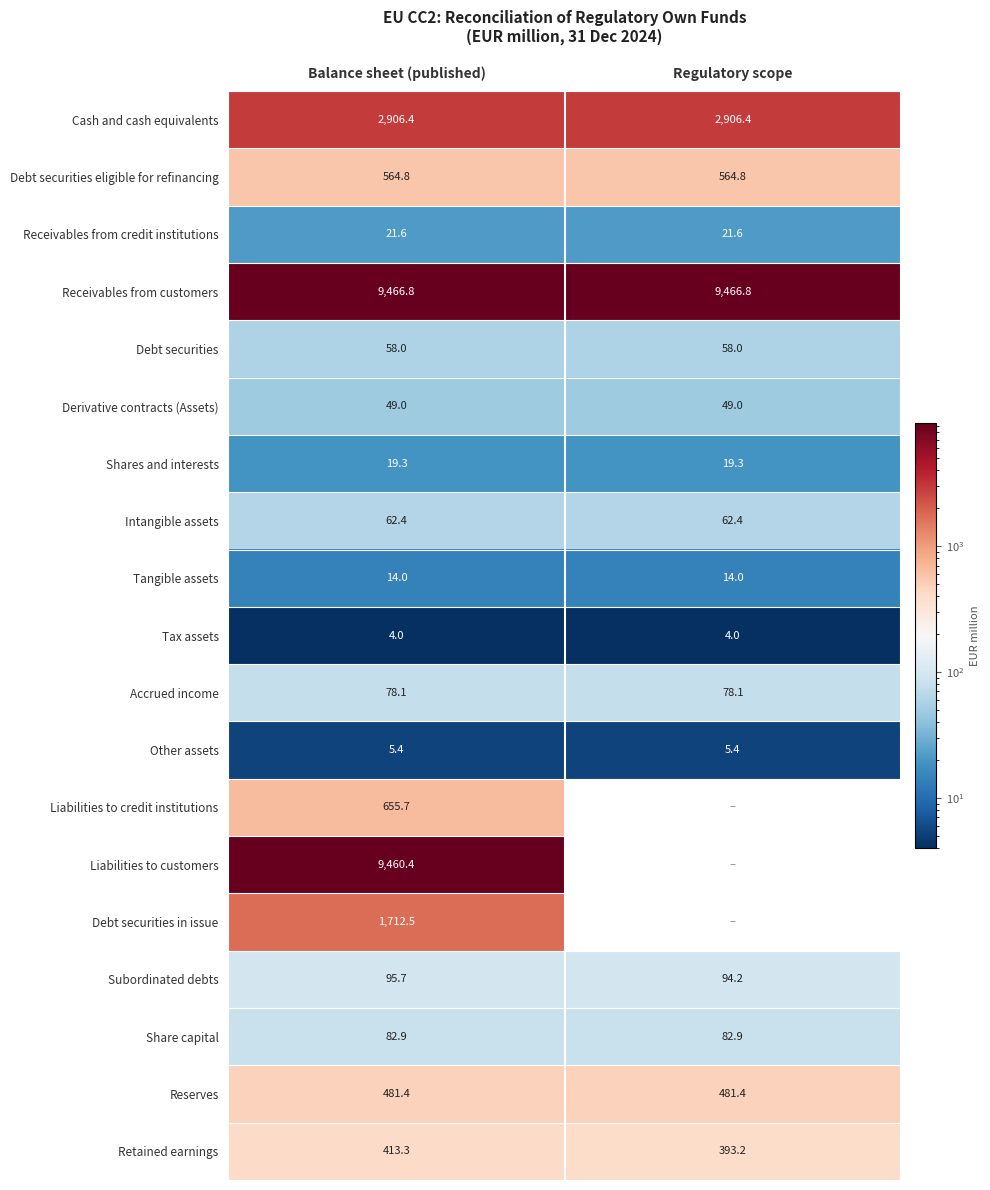

True or false: Retained earnings has a value of 244.0 at Regulatory scope.

False